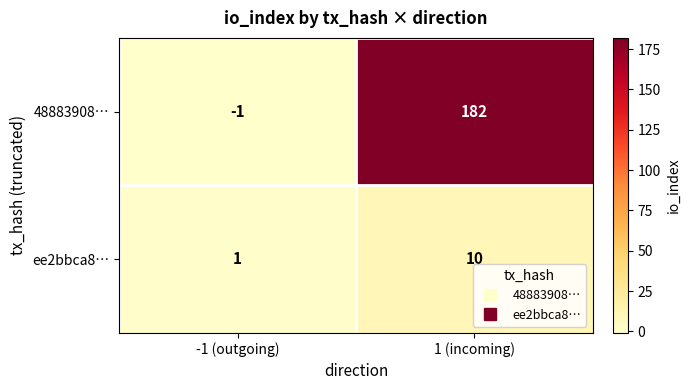

Which label corresponds to the largest value in the chart?

1 (incoming)